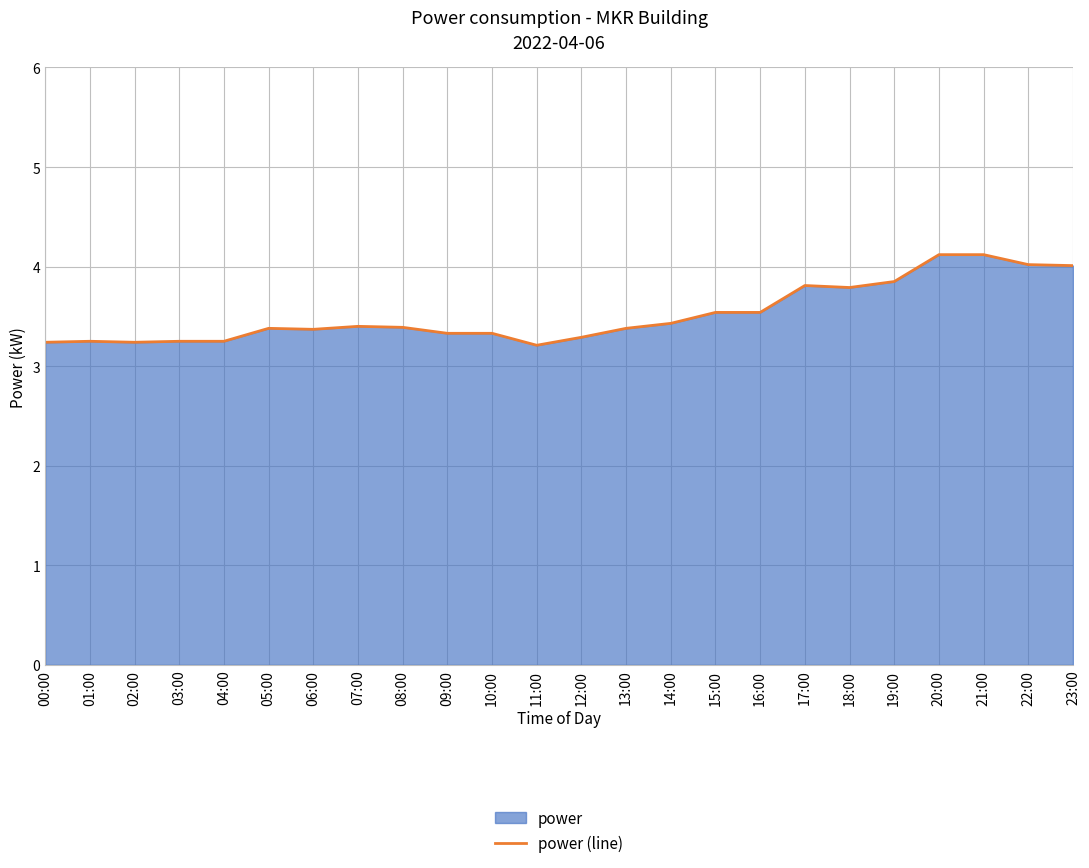

How many categories are shown in the chart?

24